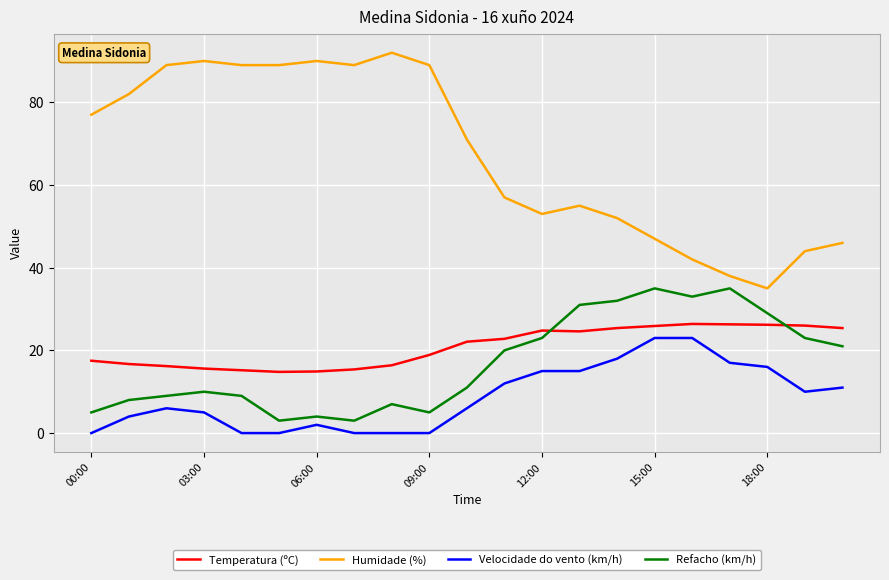

Does the chart display data point markers on the line(s)?

No